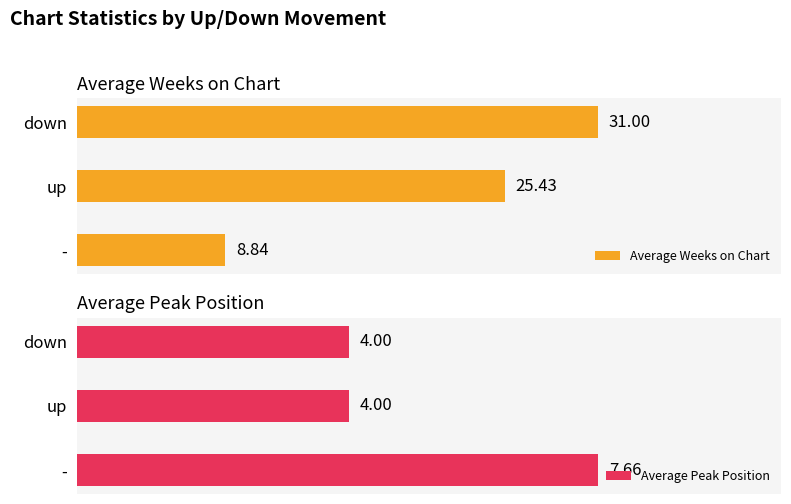

What is the smallest value displayed?

4.0